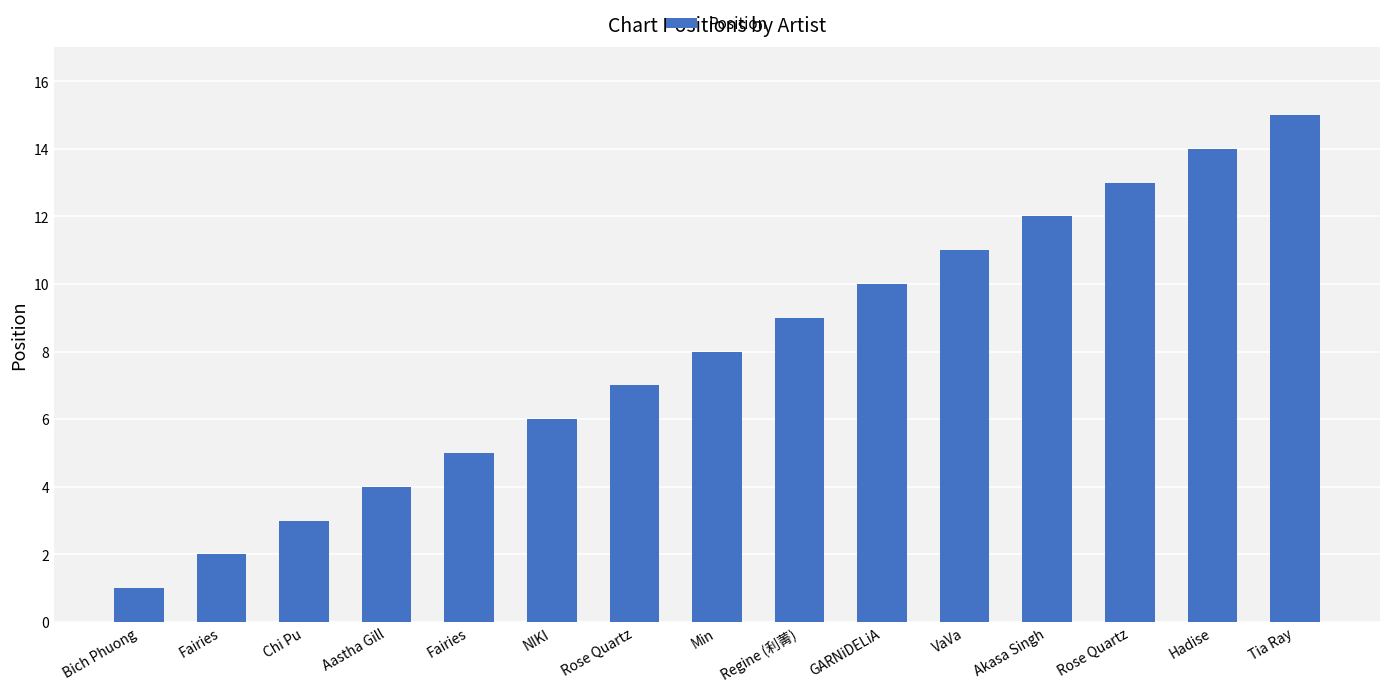

What is the ratio of the value at Fairies to the value at Hadise?

0.1